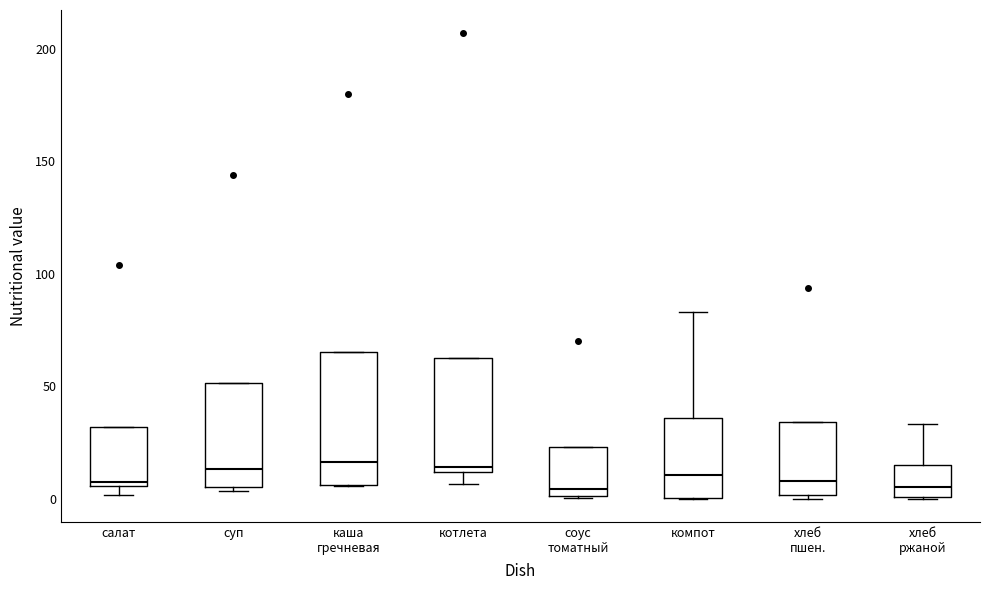

Comparing the boxes themselves (not the whiskers), which one is the tallest?

каша гречневая